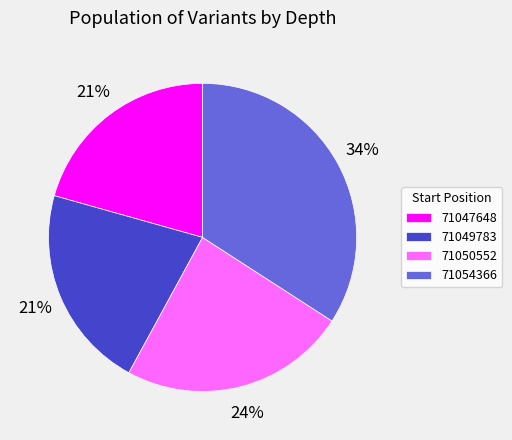

What percentage is the 71054366 slice, to the nearest percent?

34%